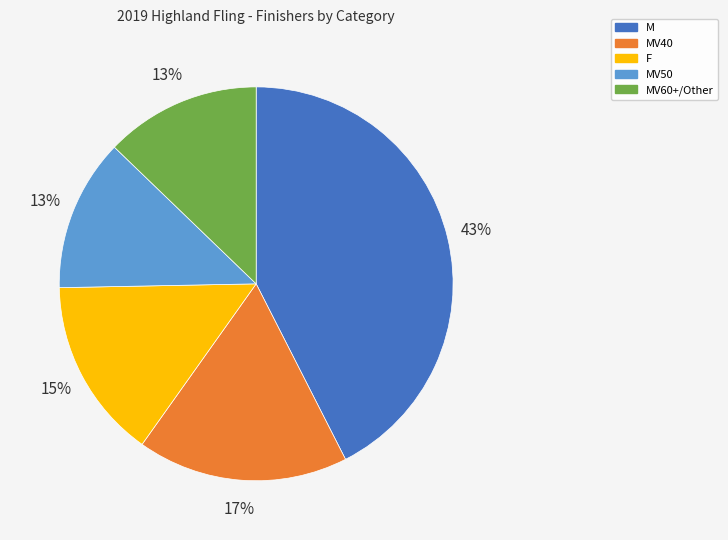

The F slice represents 24% of the pie. True or false?

False